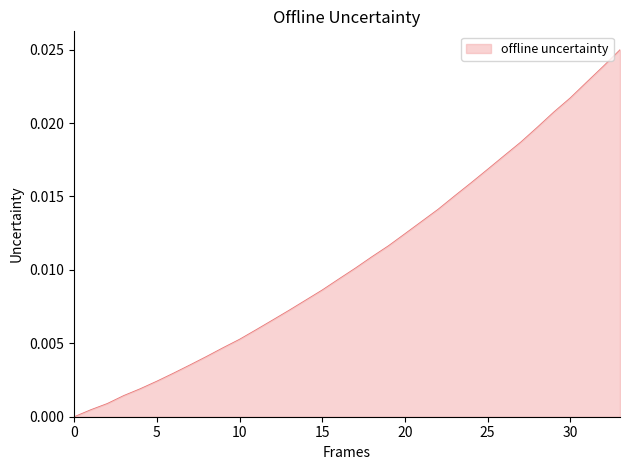

How many lines are shown in the chart?

1